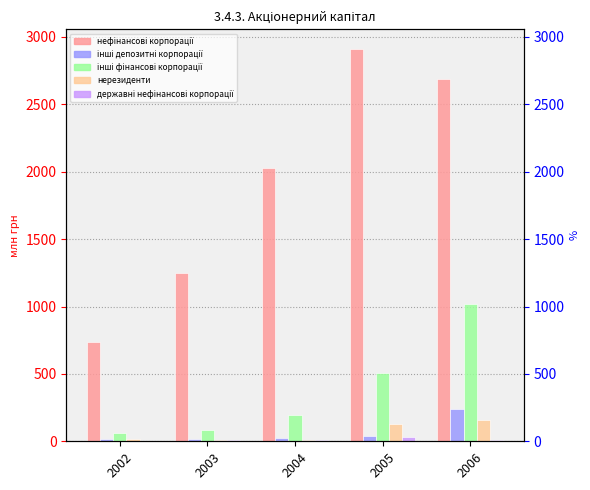

At how many categories does at least one series exceed 521?

5